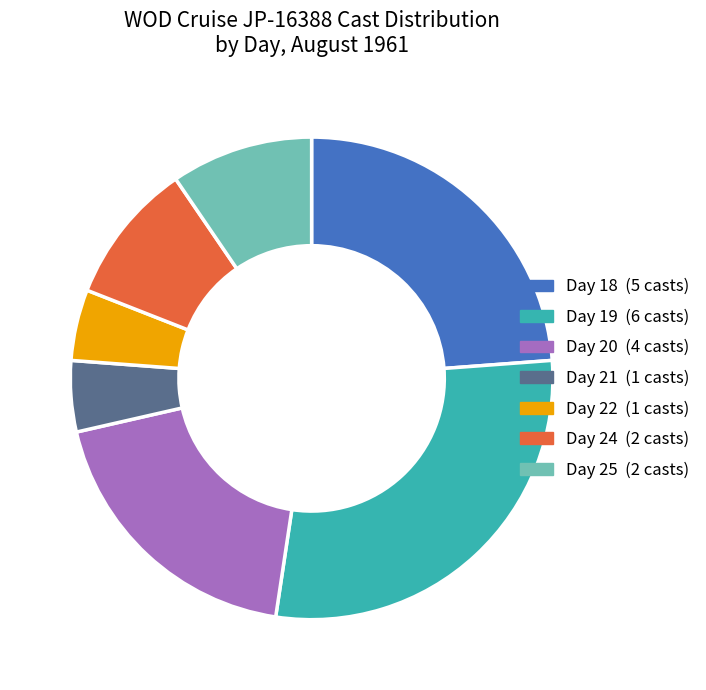

Count the number of slices in the pie.

7